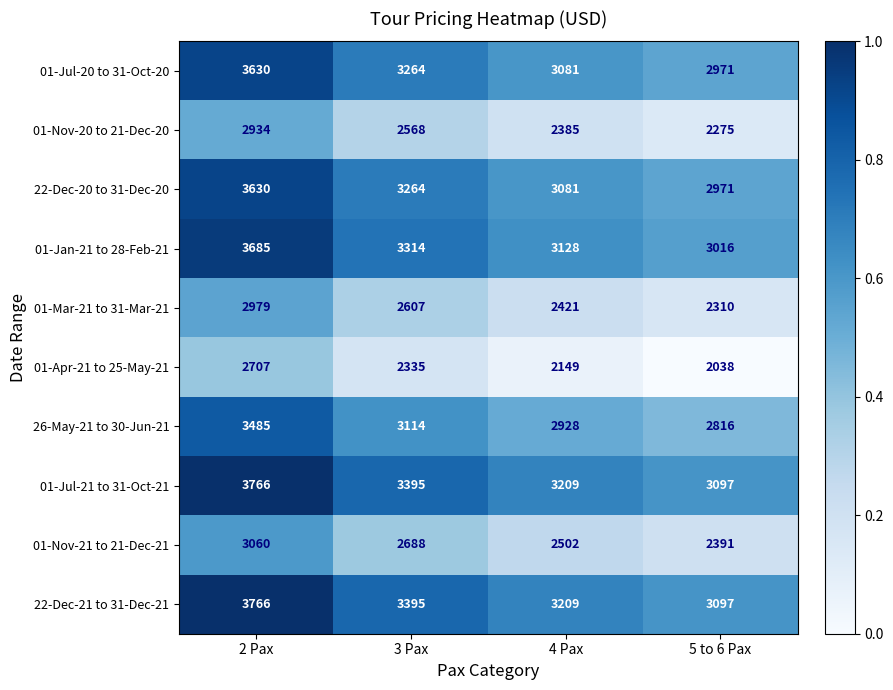

What is the difference between the maximum and minimum values in the 22-Dec-20 to 31-Dec-20 series?

659